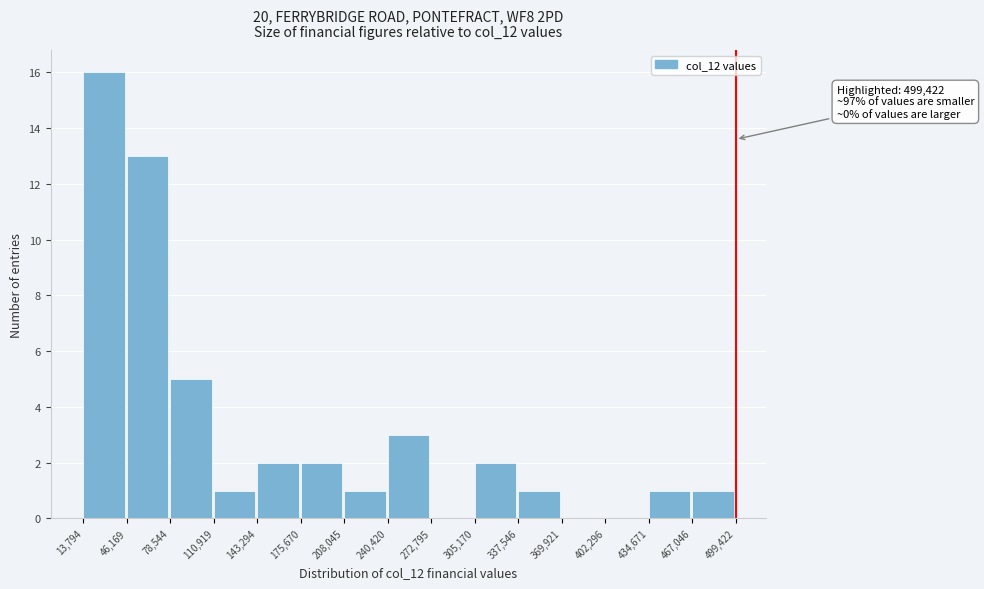

Over which range of the x-axis is the bar tallest?

13,794 to 46,169